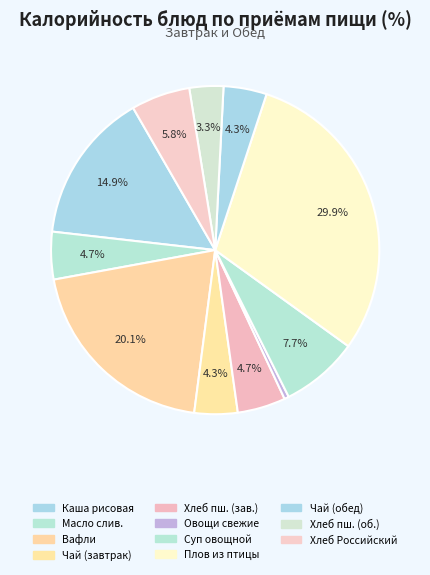

What is the largest slice in the pie chart?

Плов из птицы